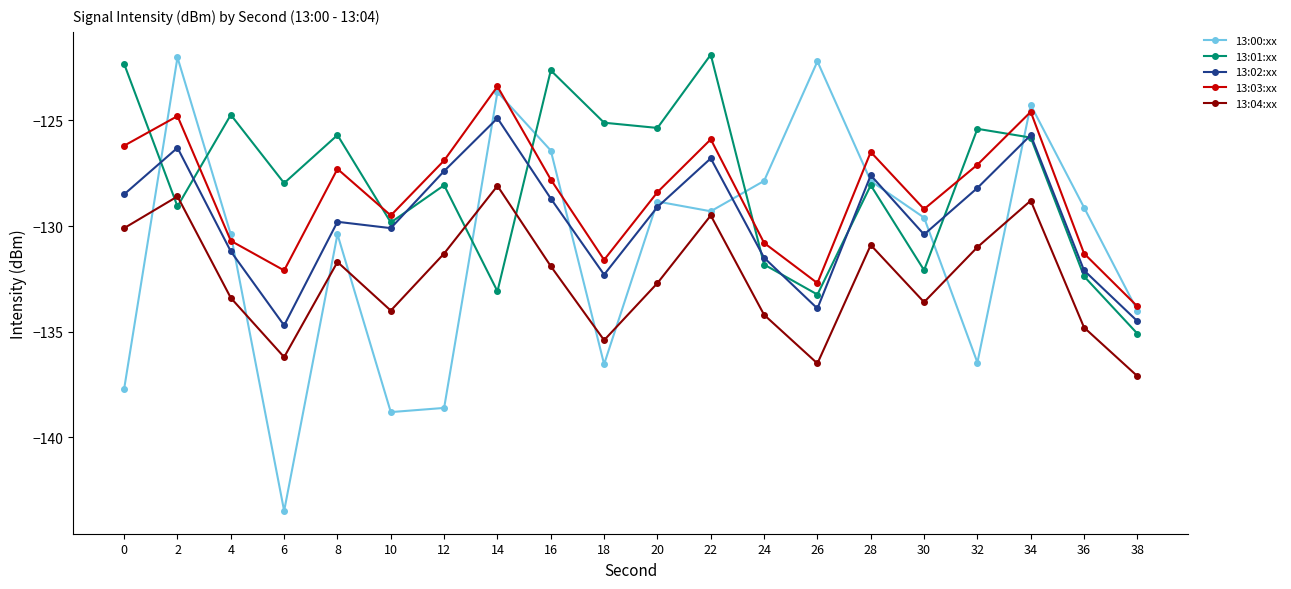

The 13:03:xx series shows -127.3 at 8. True or false?

True